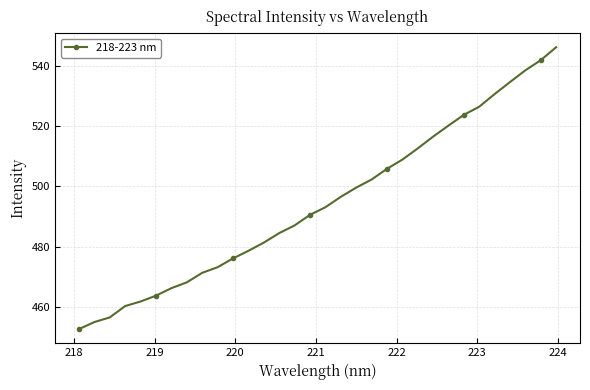

Is this an area chart (filled region under the line)?

No